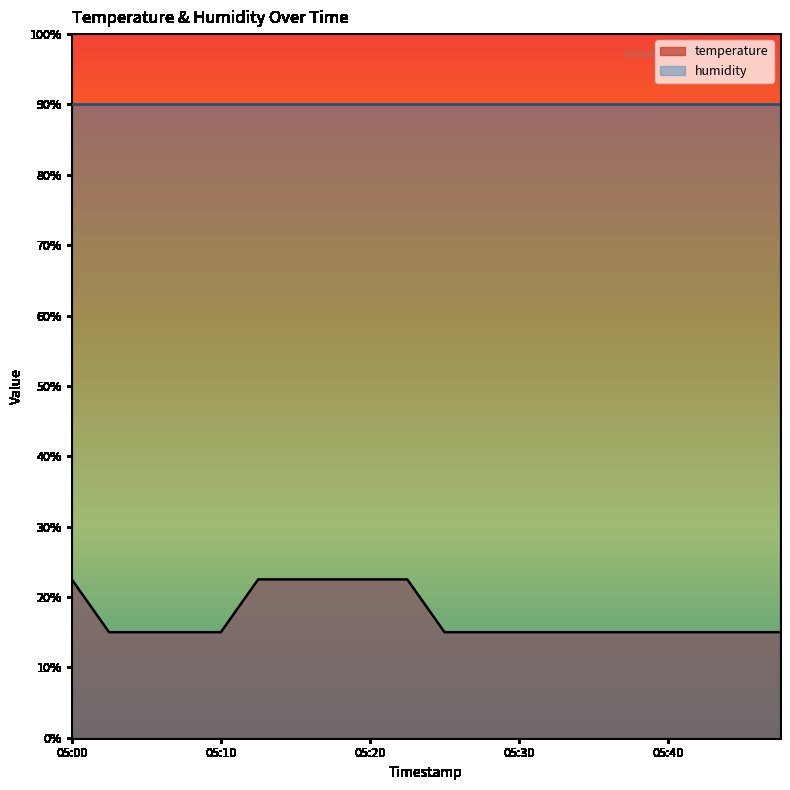

Does the chart display data point markers on the line(s)?

No